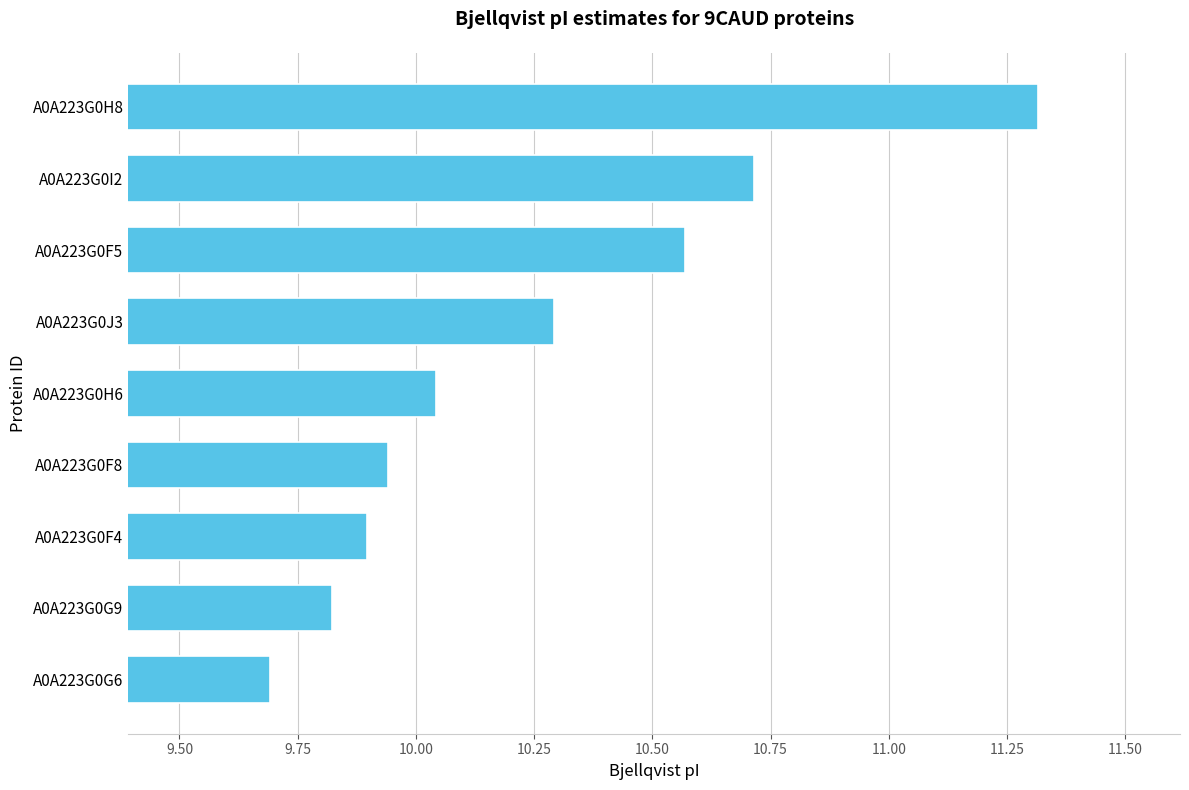

What is the change in value from A0A223G0H6 to A0A223G0H8?

+1.3